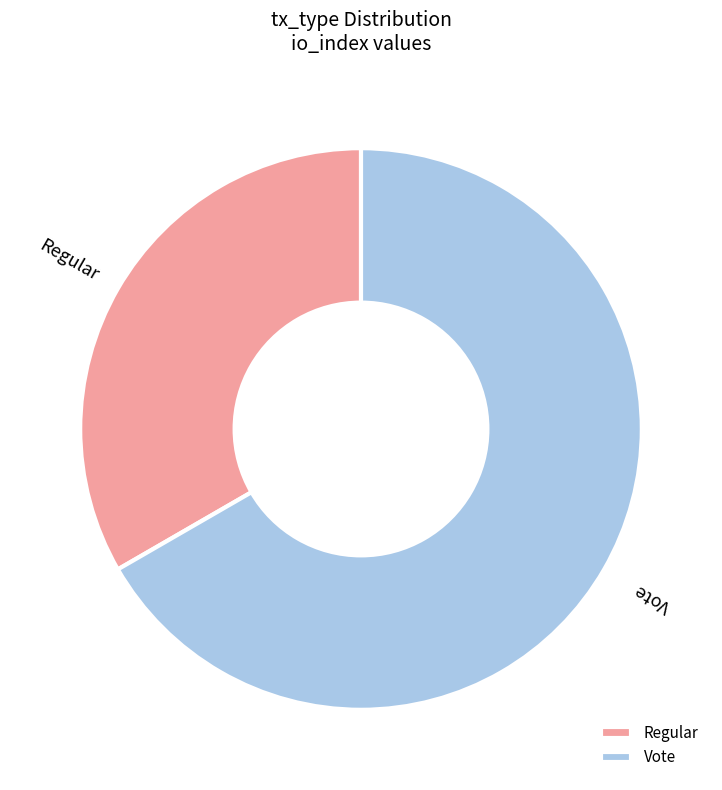

Which slice represents more than half of the pie?

Vote